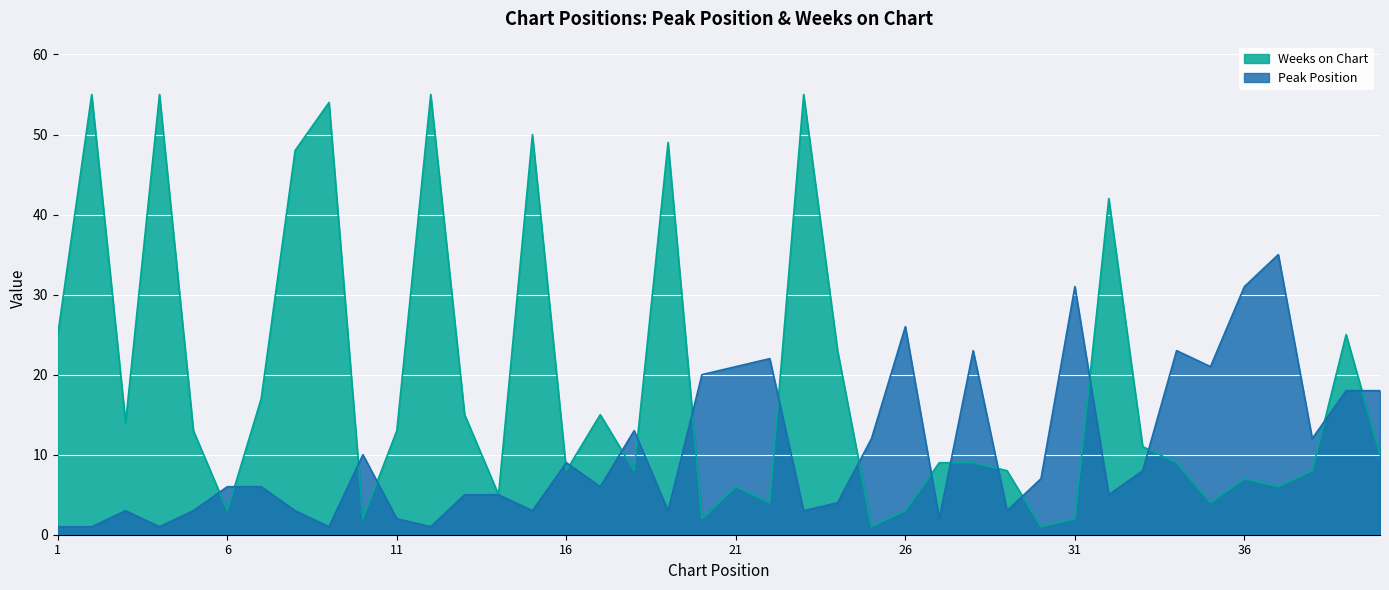

What is the difference between the highest and lowest values at 7?

11